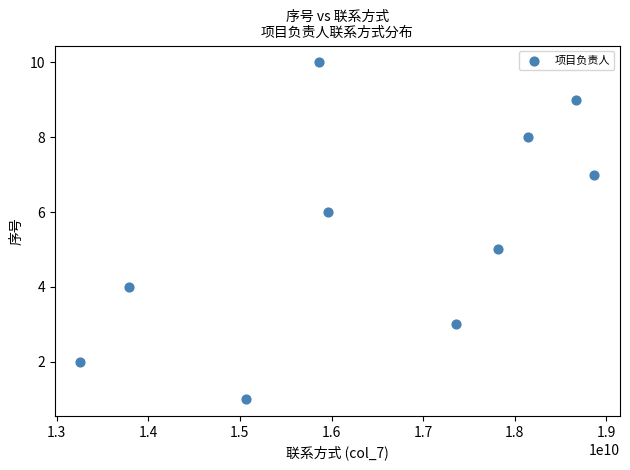

What is the range of Y values (max minus min)?

9